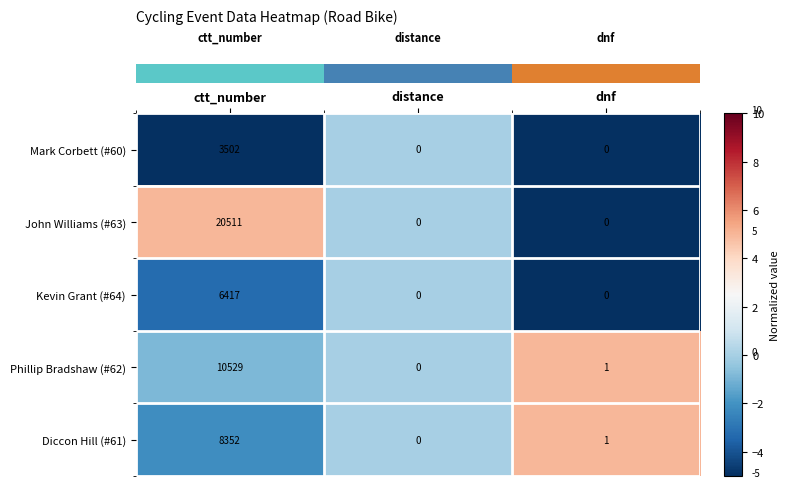

Between ctt_number and distance, which series saw the biggest shift?

John Williams (#63)